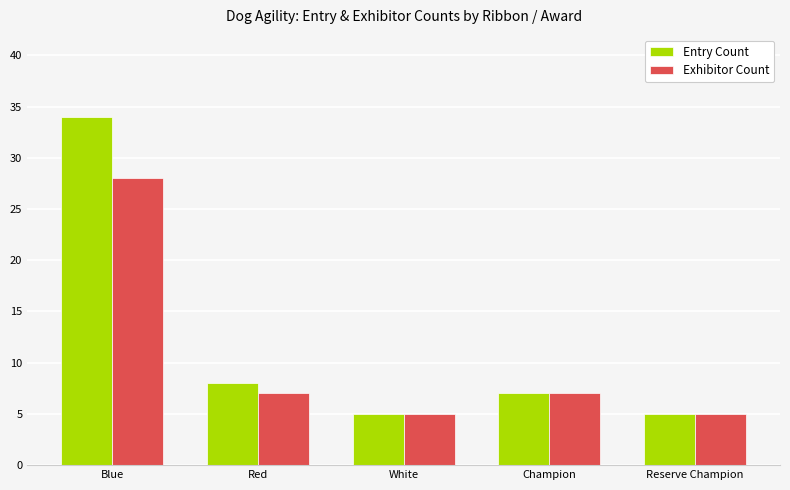

What is the highest value of the Exhibitor Count series?

28